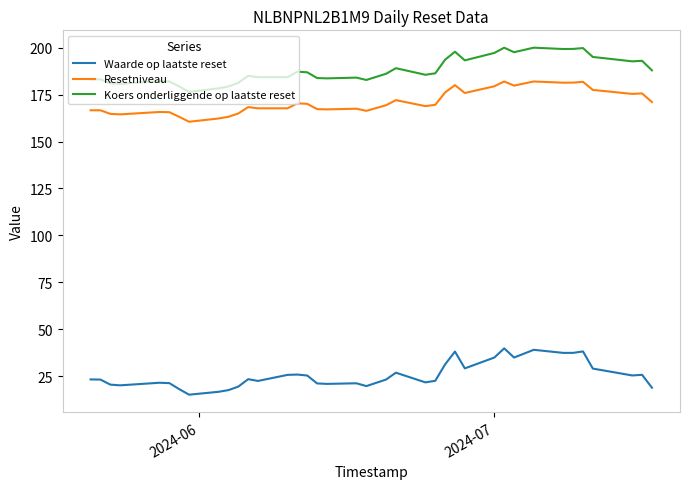

List the series in order of their peak value, lowest first.

Waarde op laatste reset, Resetniveau, Koers onderliggende op laatste reset